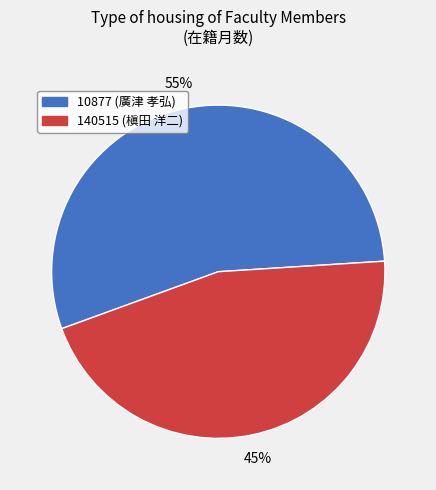

How many segments does this pie chart have?

2